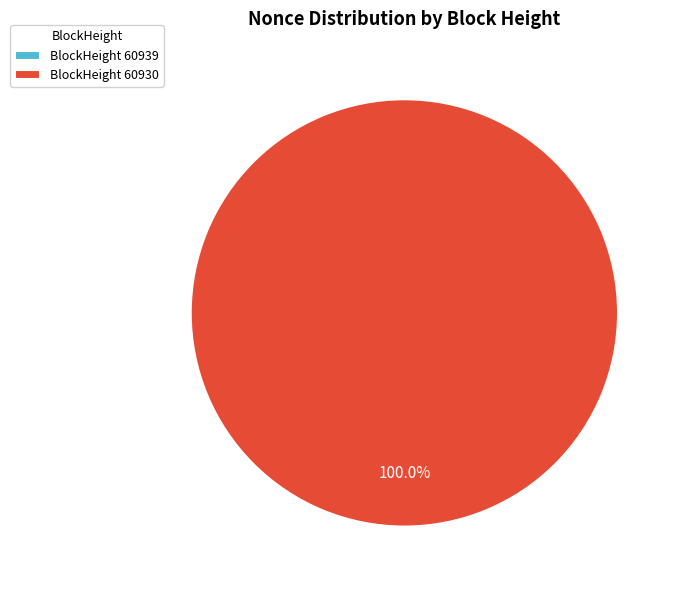

What is the majority slice?

60930